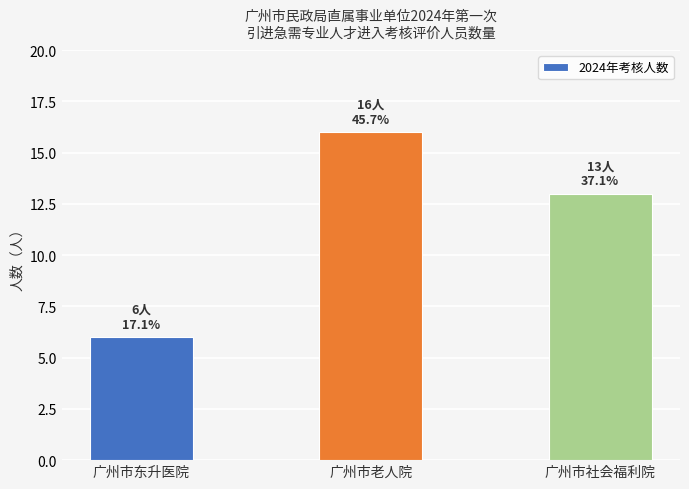

What is the difference between the second highest and minimum values?

7